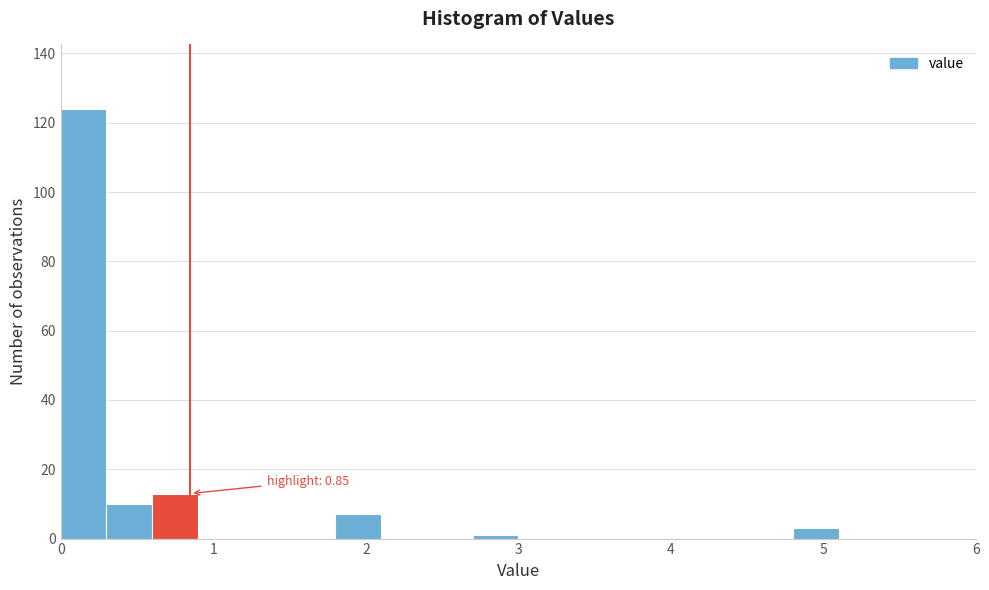

Around what value on the x-axis is the tallest bar? Give the approximate position of its centre, as read against the axis.

0.2